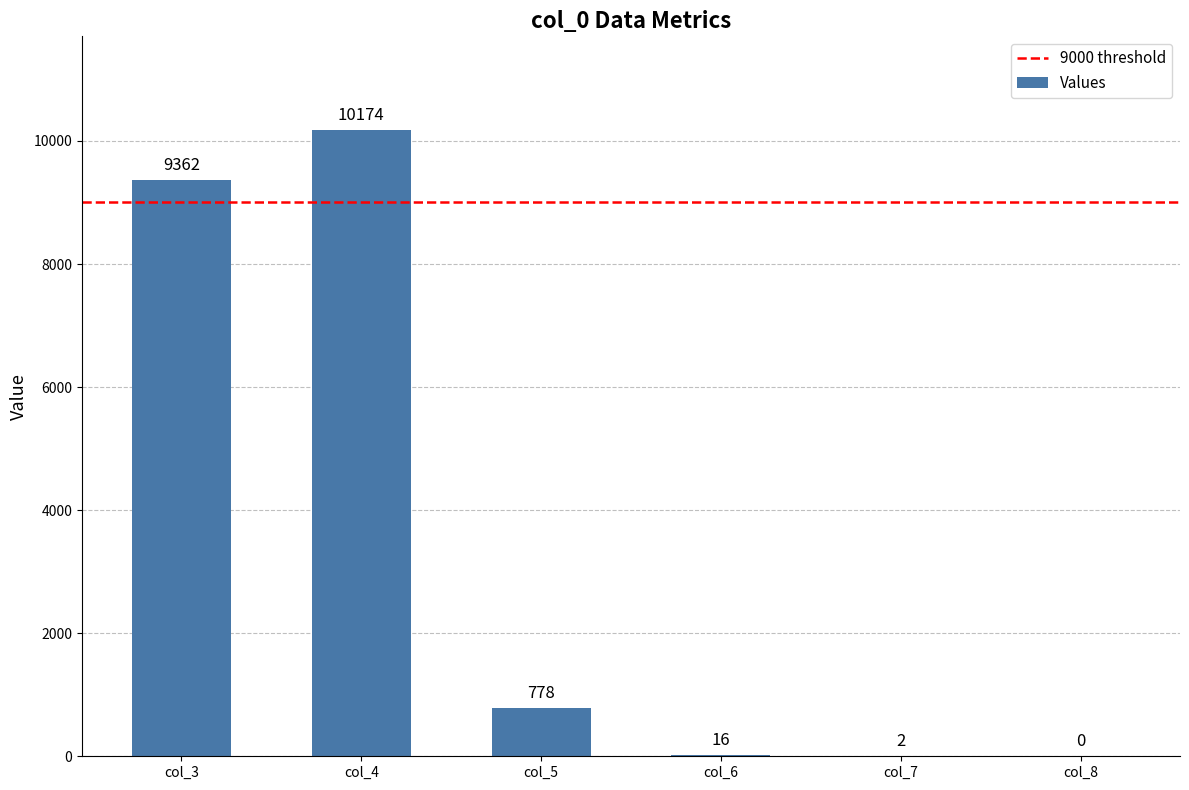

The chart shows a value of 778 at col_5. True or false?

True